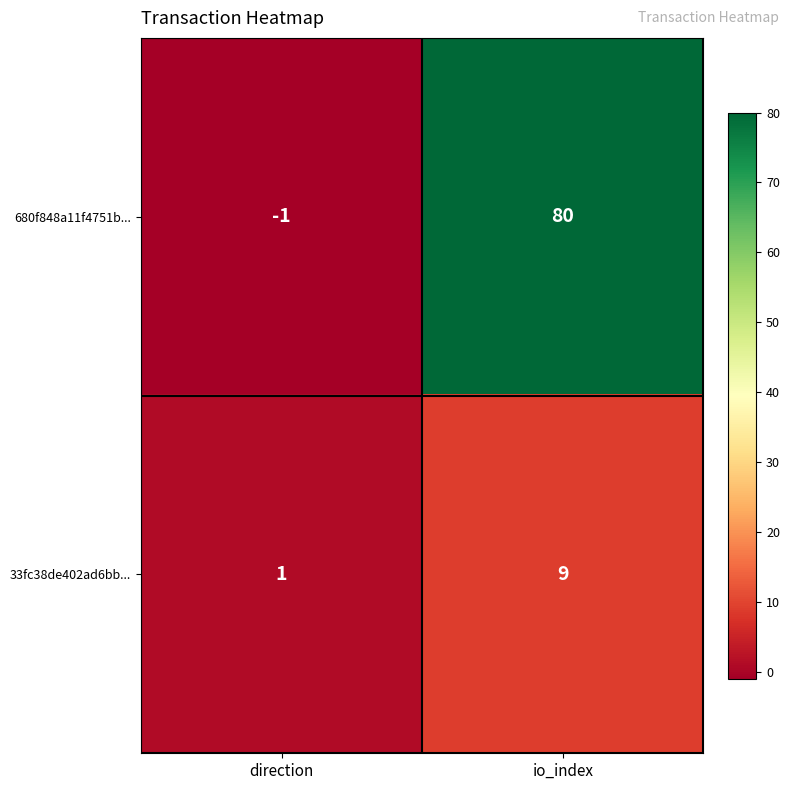

Reading left to right, transcribe all the data shown in this chart.

680f848a11f4751b...: direction=-1	io_index=80
33fc38de402ad6bb...: direction=1	io_index=9